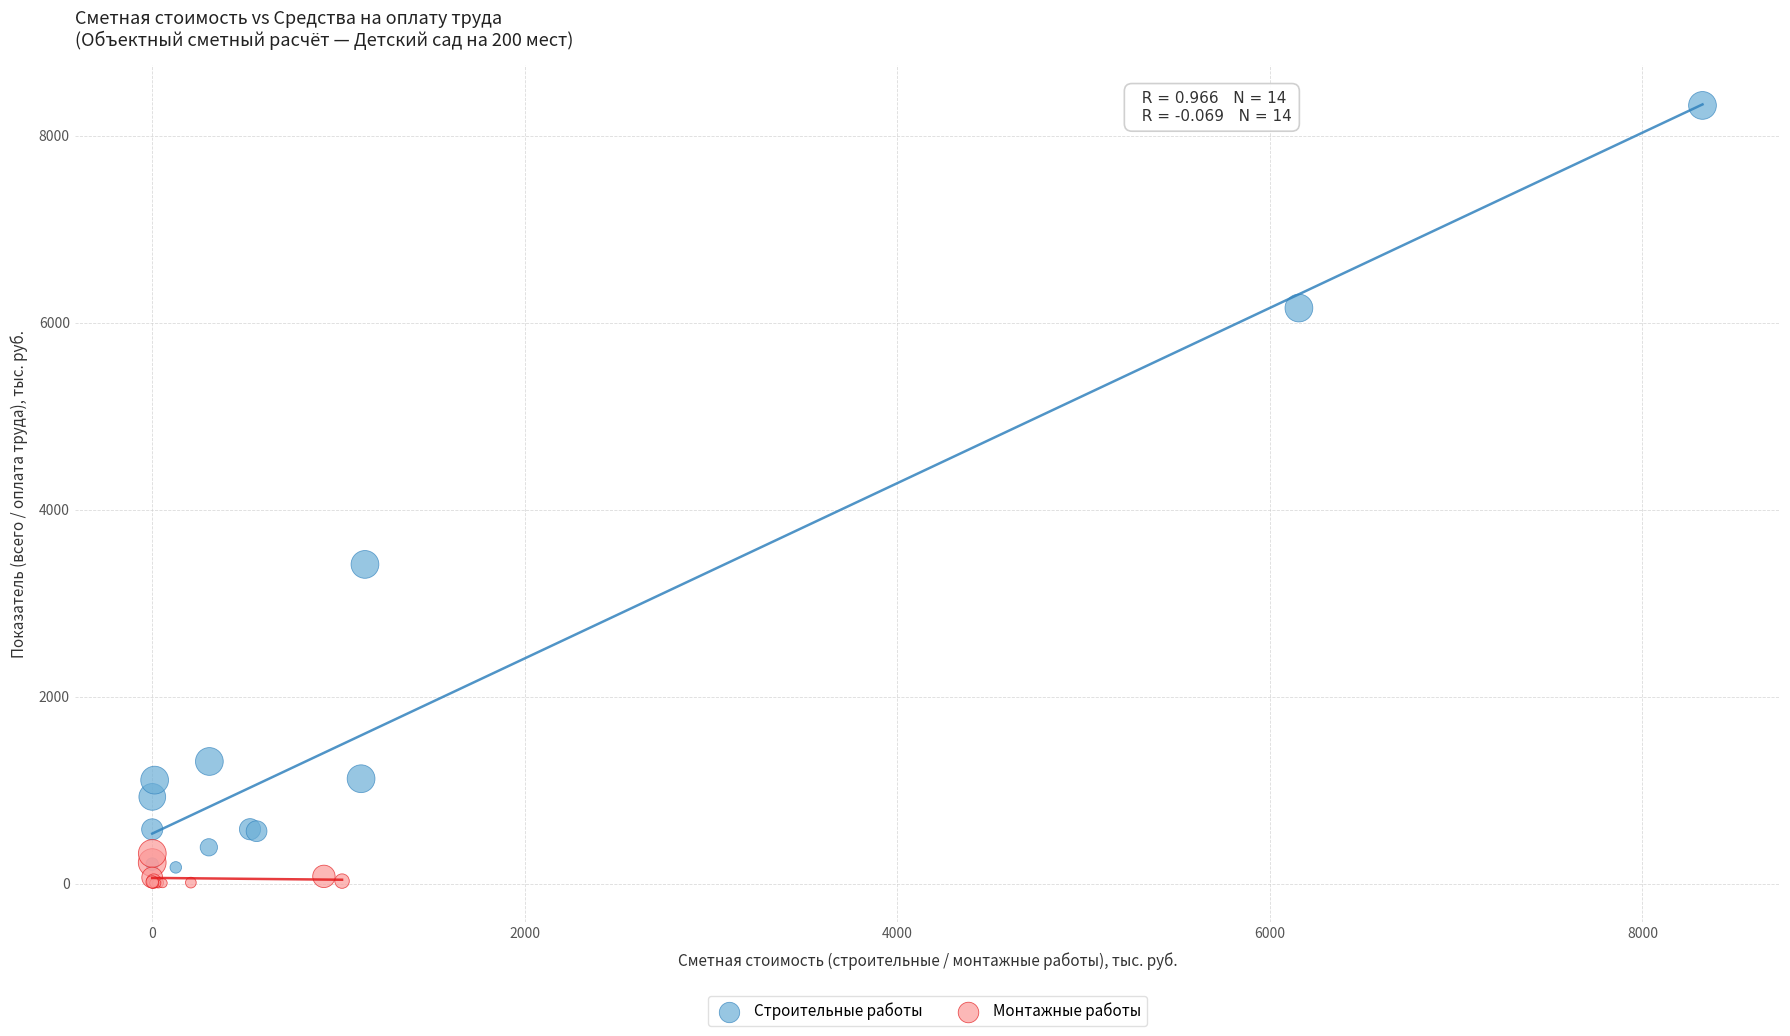

Which series has the largest Y range (max minus min)?

Строительные работы